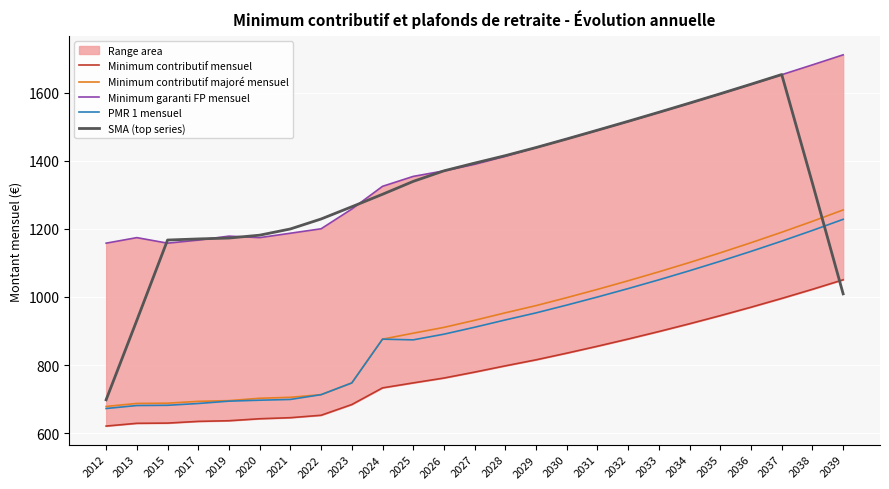

At how many categories does at least one series exceed 1197?

19